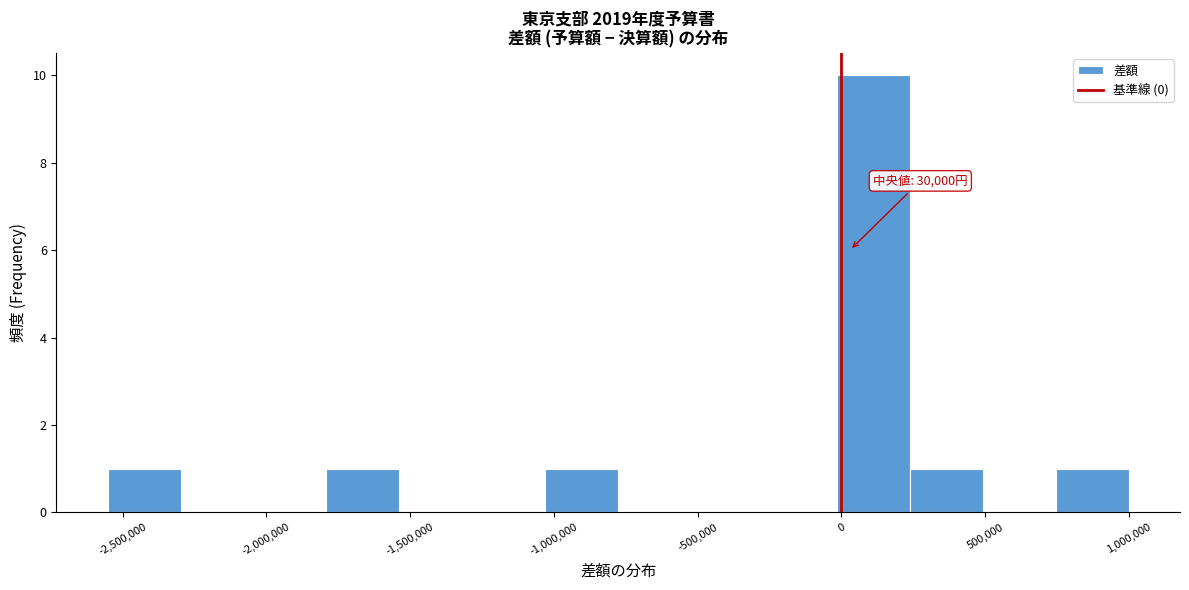

Which range on the x-axis has the tallest bar?

0 to 250000